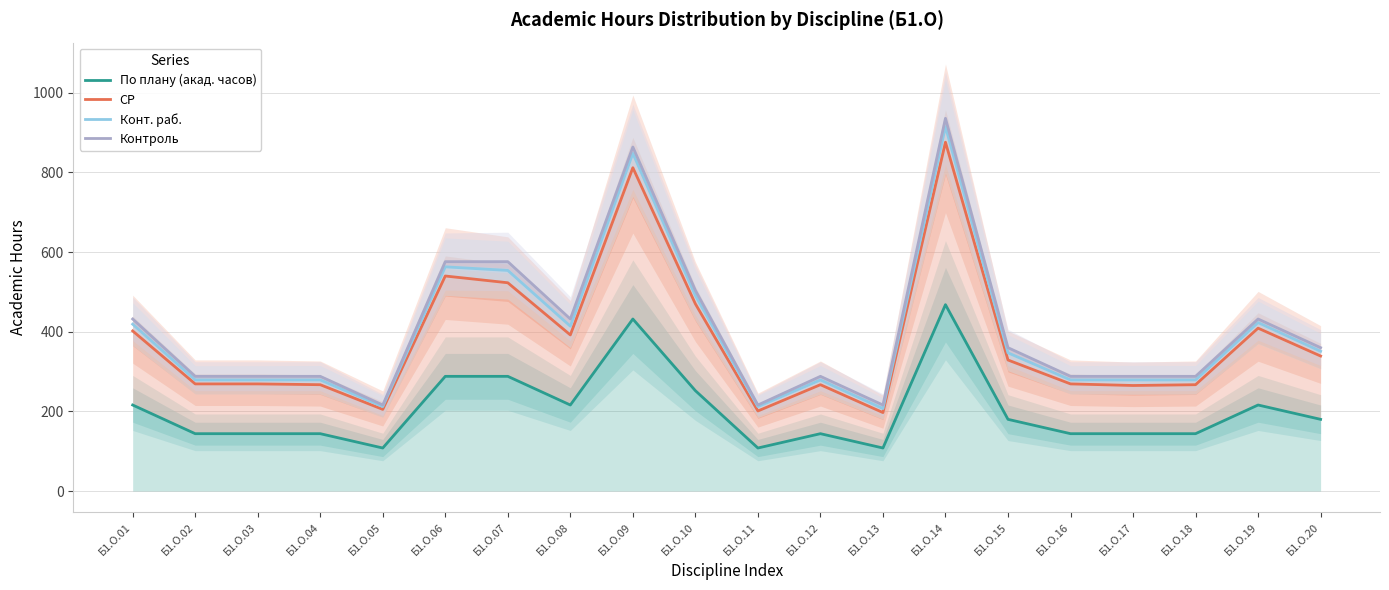

True or false: СР has more than 0 points higher than both neighbors.

True